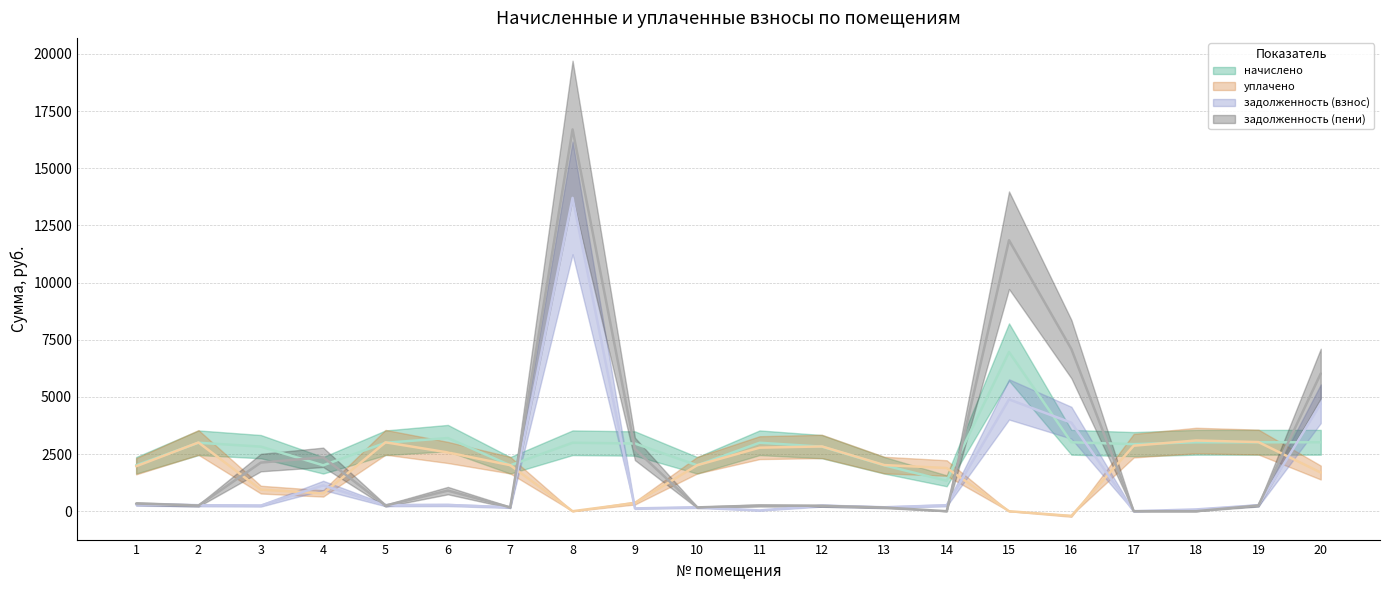

What are all the series names shown in the legend?

задолженность (взнос), задолженность (пени), начислено, уплачено